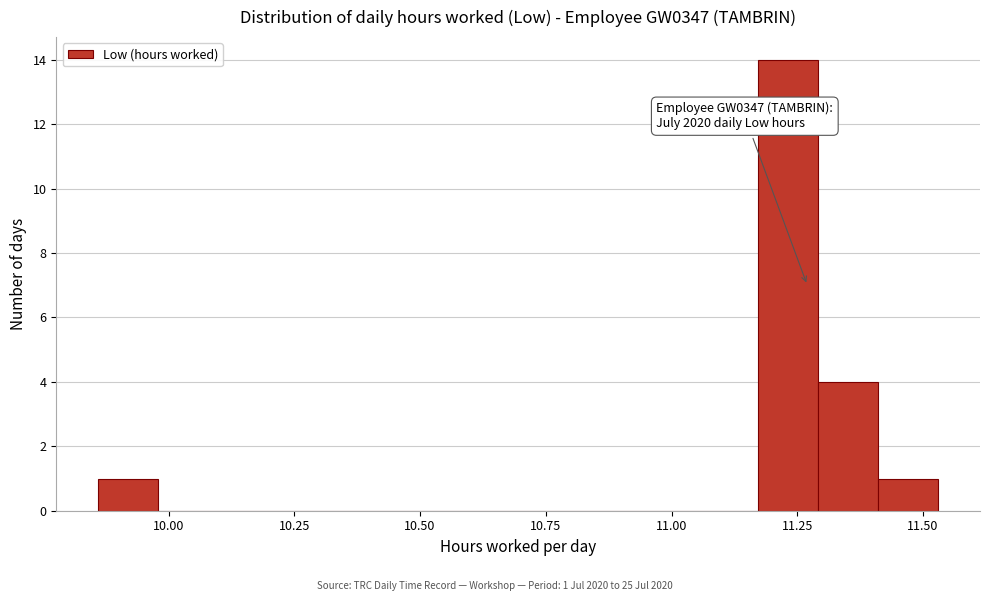

Read against the x-axis, roughly where is the centre of the tallest bar?

11.25